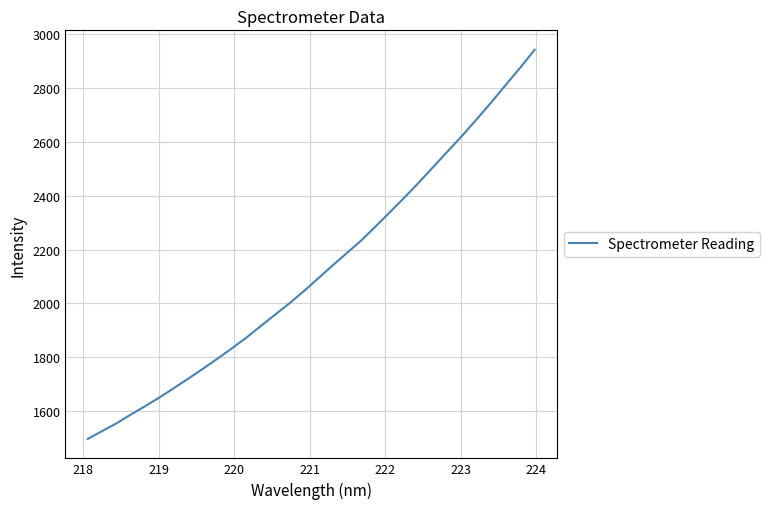

What is the average value?

2122.5